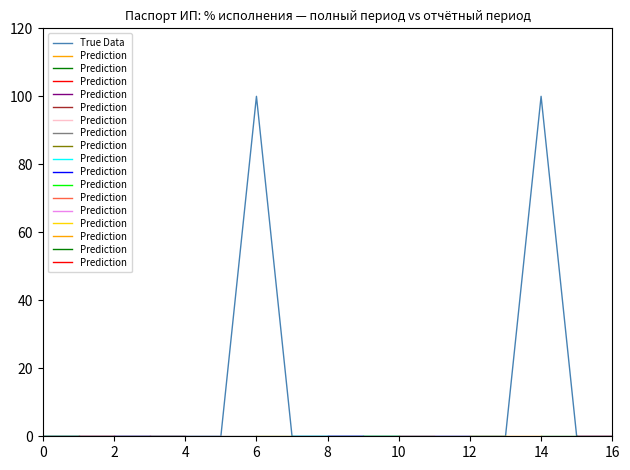

True or false: True Data has a value of 61 at 4.

False